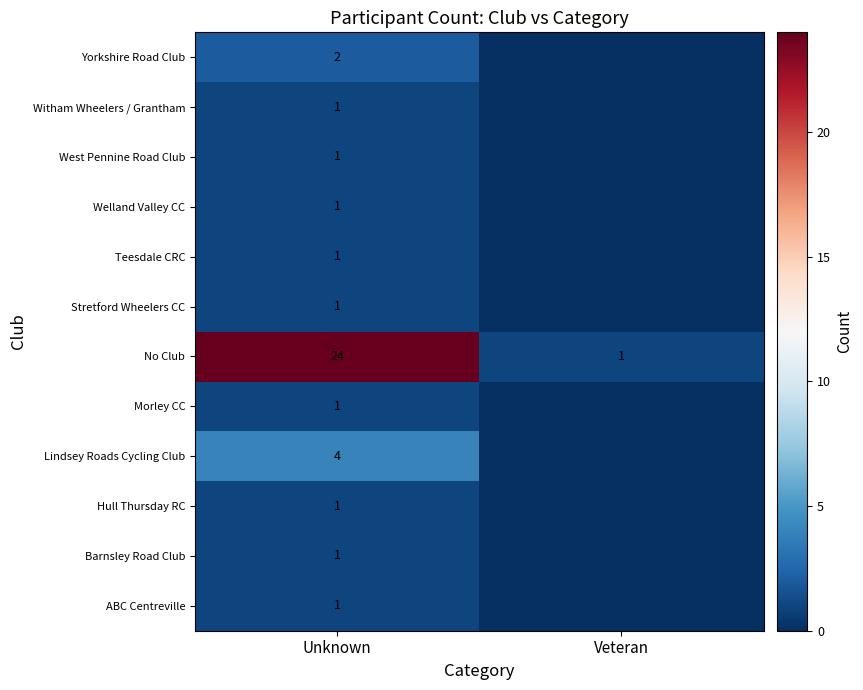

At which category is the sum across all series the highest?

Unknown